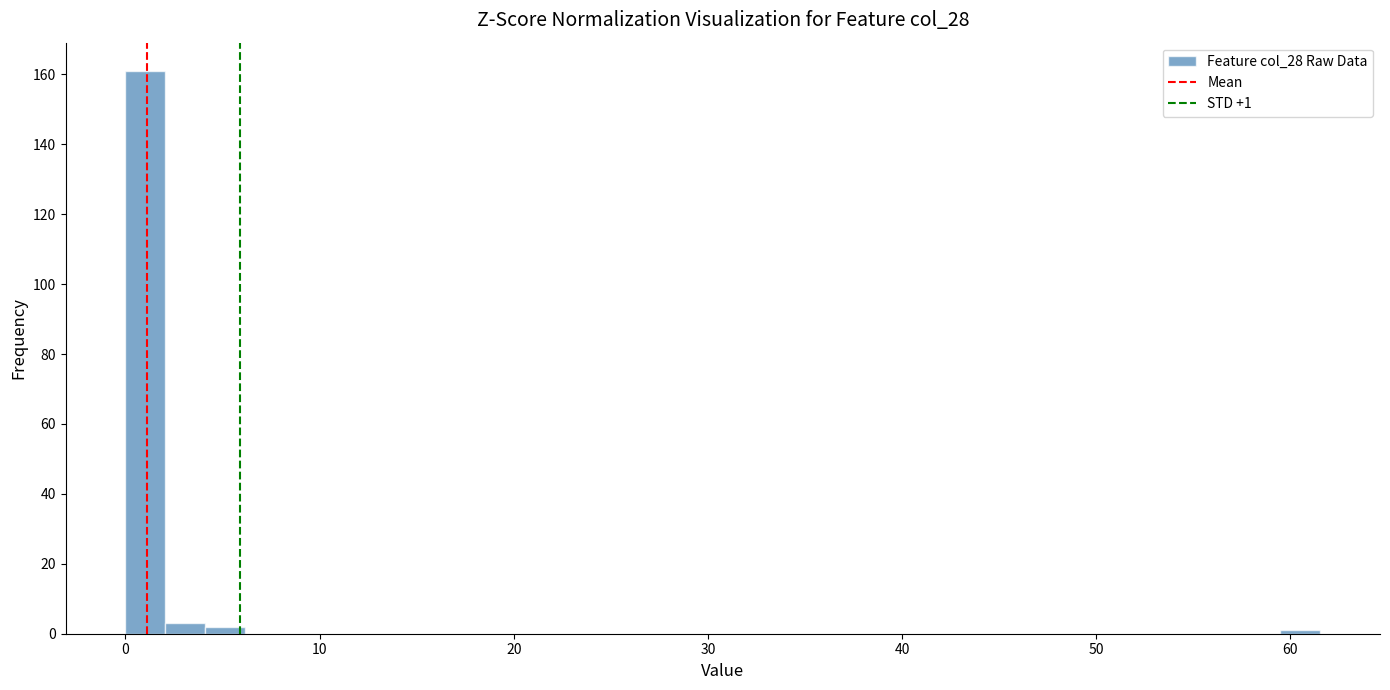

Around what value on the x-axis is the tallest bar? Give the approximate position of its centre, as read against the axis.

1